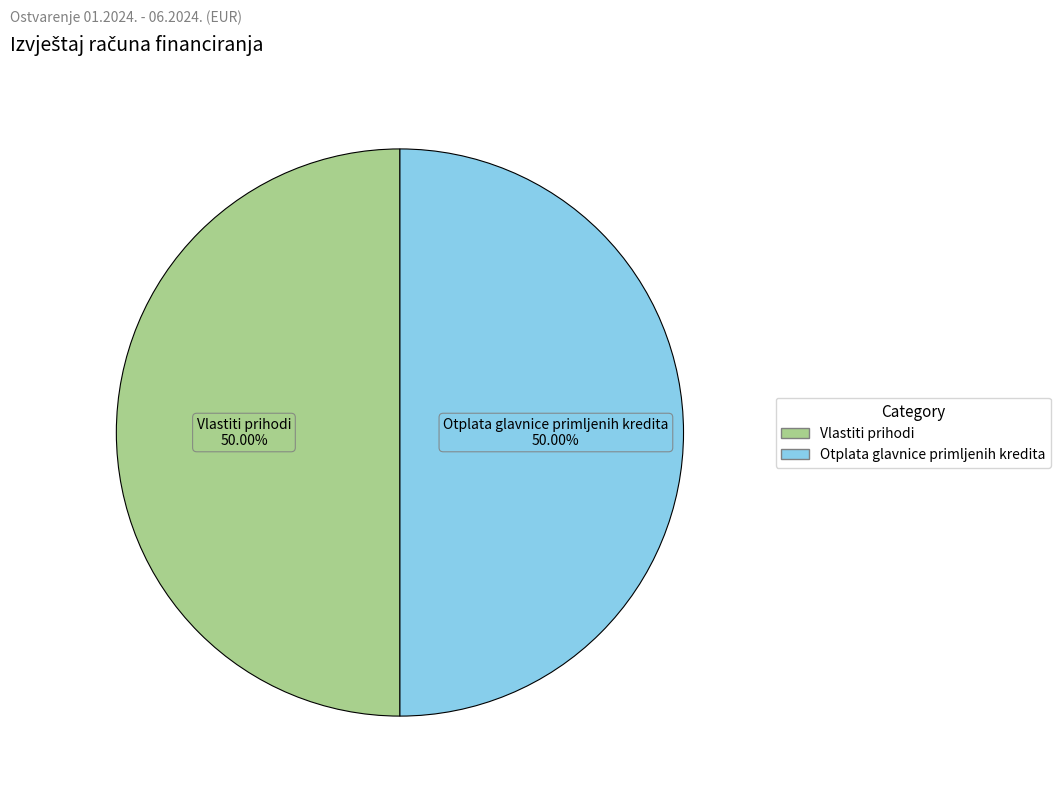

How many slices are in this pie chart?

2